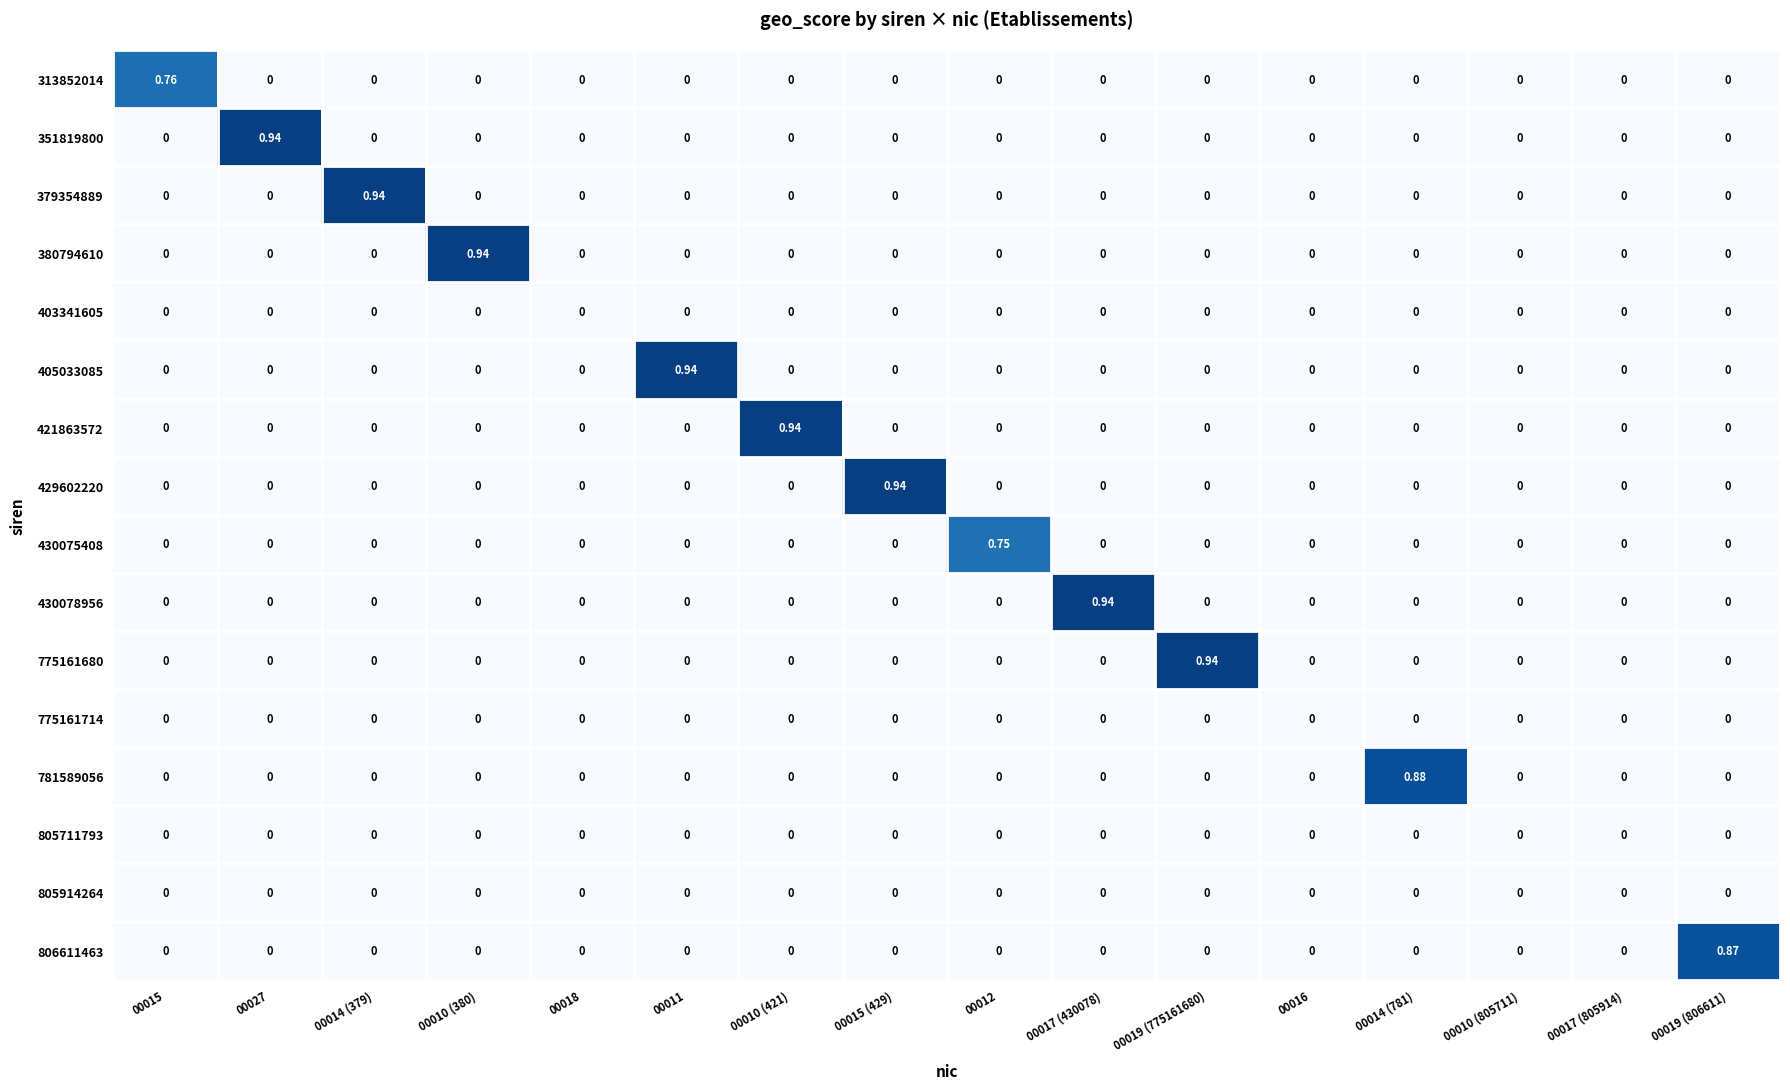

How many data points in 351819800 are above 0?

1